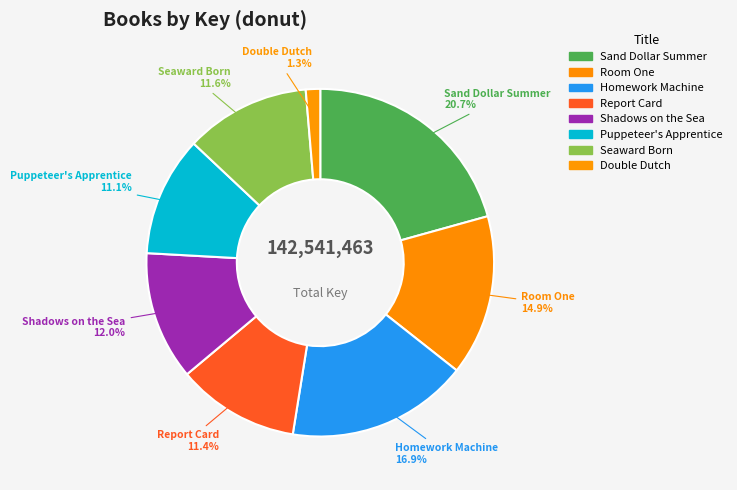

True or false: Room One accounts for 5% of the total.

False